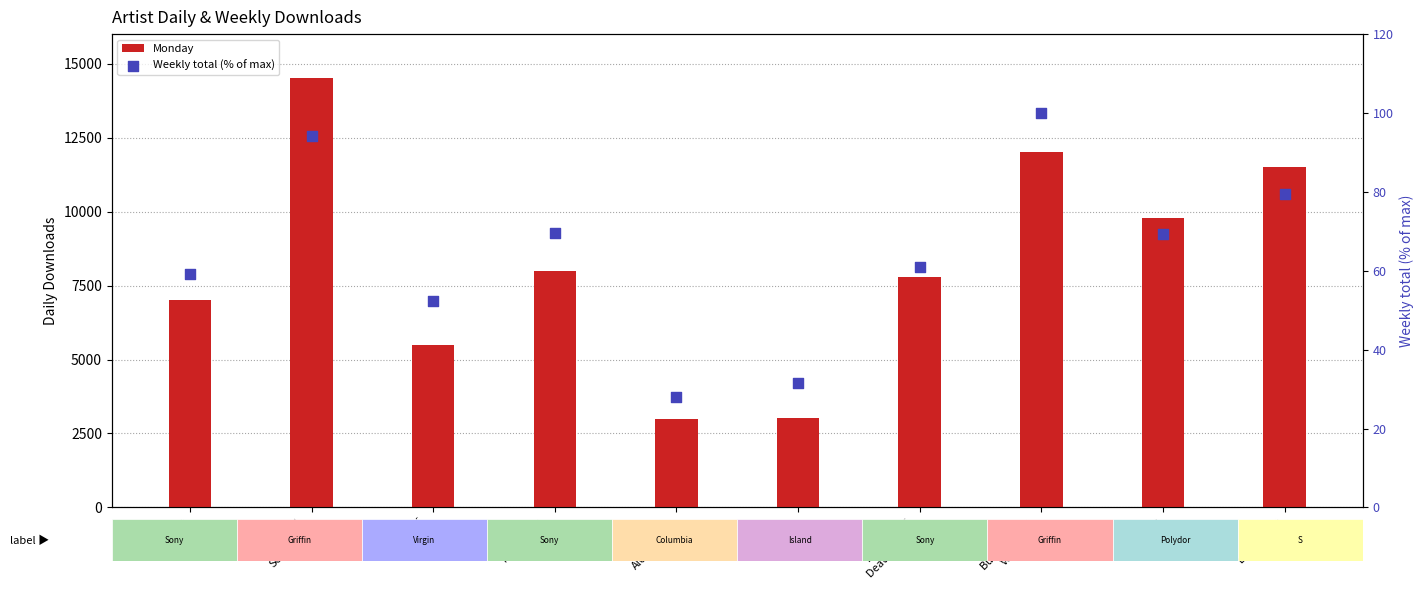

Which series has the largest total across all categories?

Monday